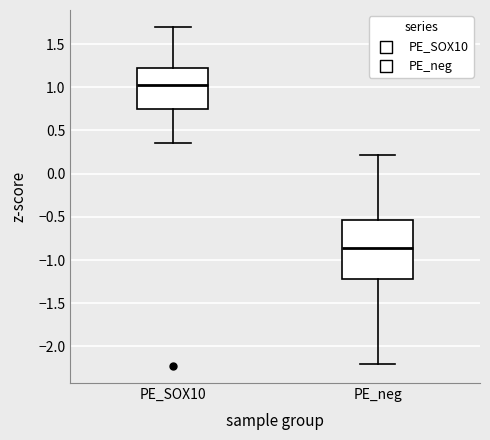

Where does the median line of the box for PE_neg sit on the y-axis? The values are not printed on the chart, so give them approximately, as read against the axis.

-0.85